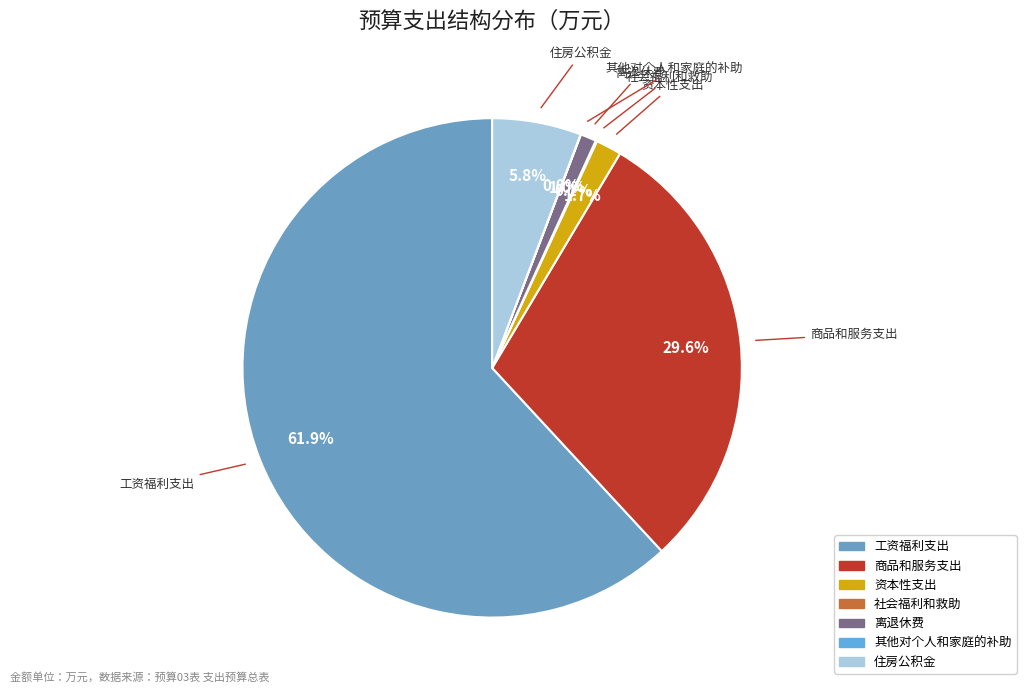

What is the majority slice?

工资福利支出